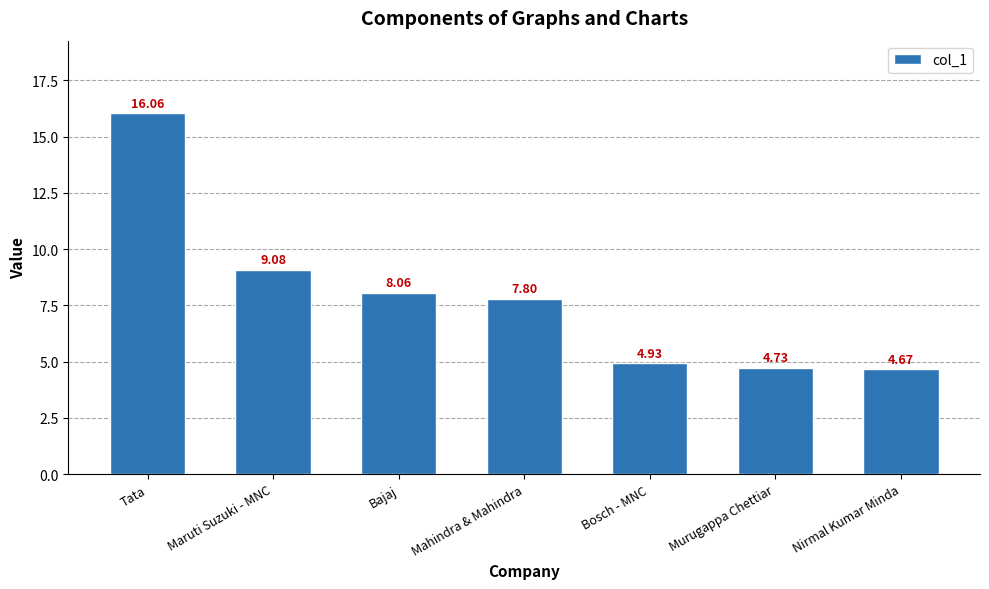

Rank the categories by value from lowest to highest.

Nirmal Kumar Minda, Murugappa Chettiar, Bosch - MNC, Mahindra & Mahindra, Bajaj, Maruti Suzuki - MNC, Tata